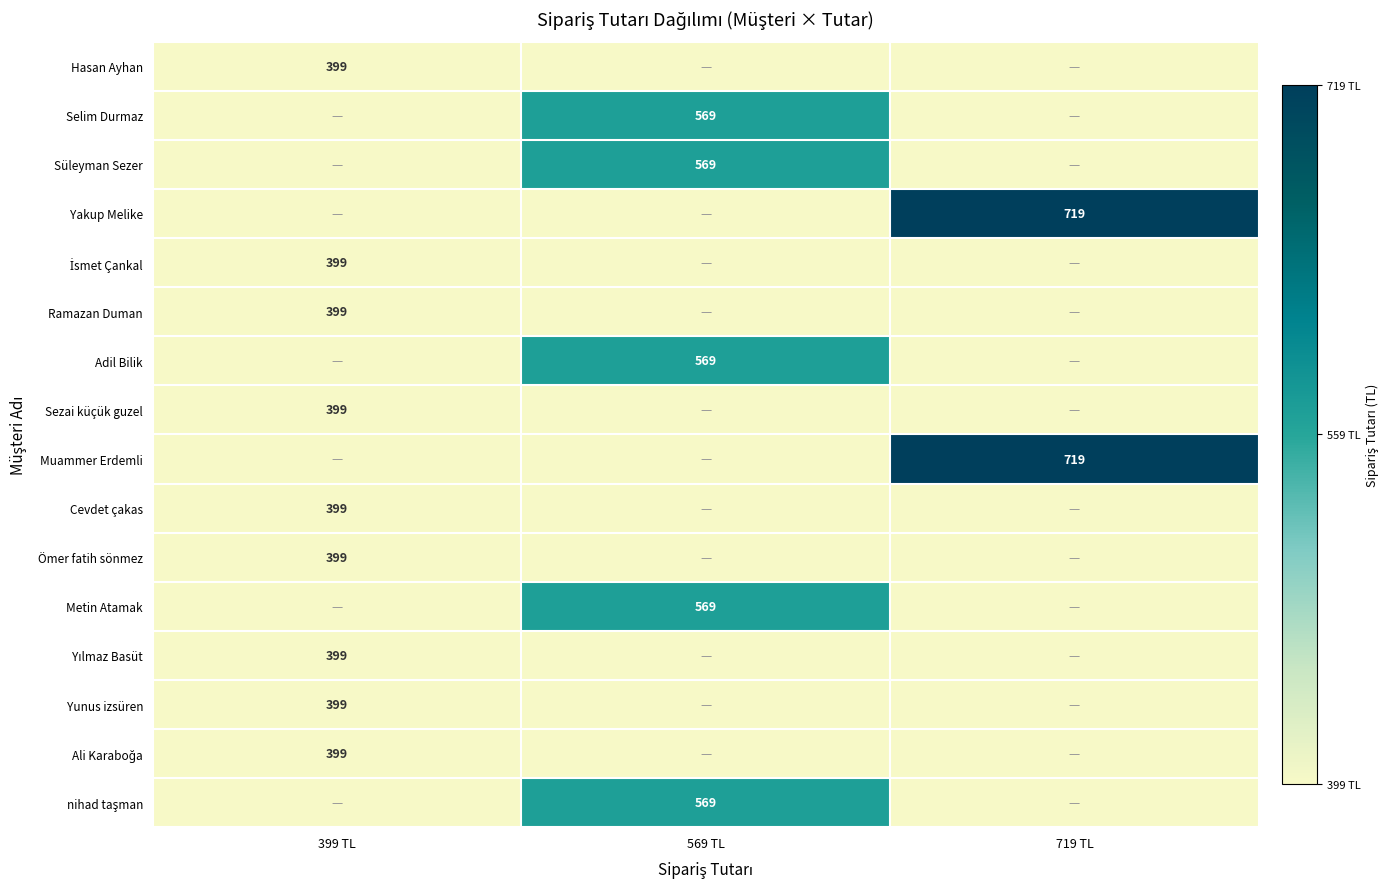

What is the greatest value displayed?

1.0